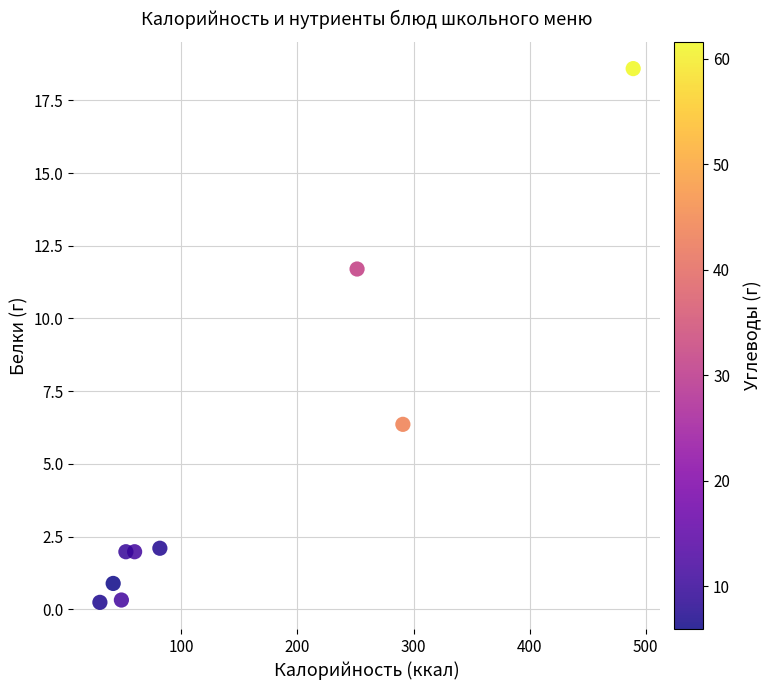

What is the average X value?

149.3